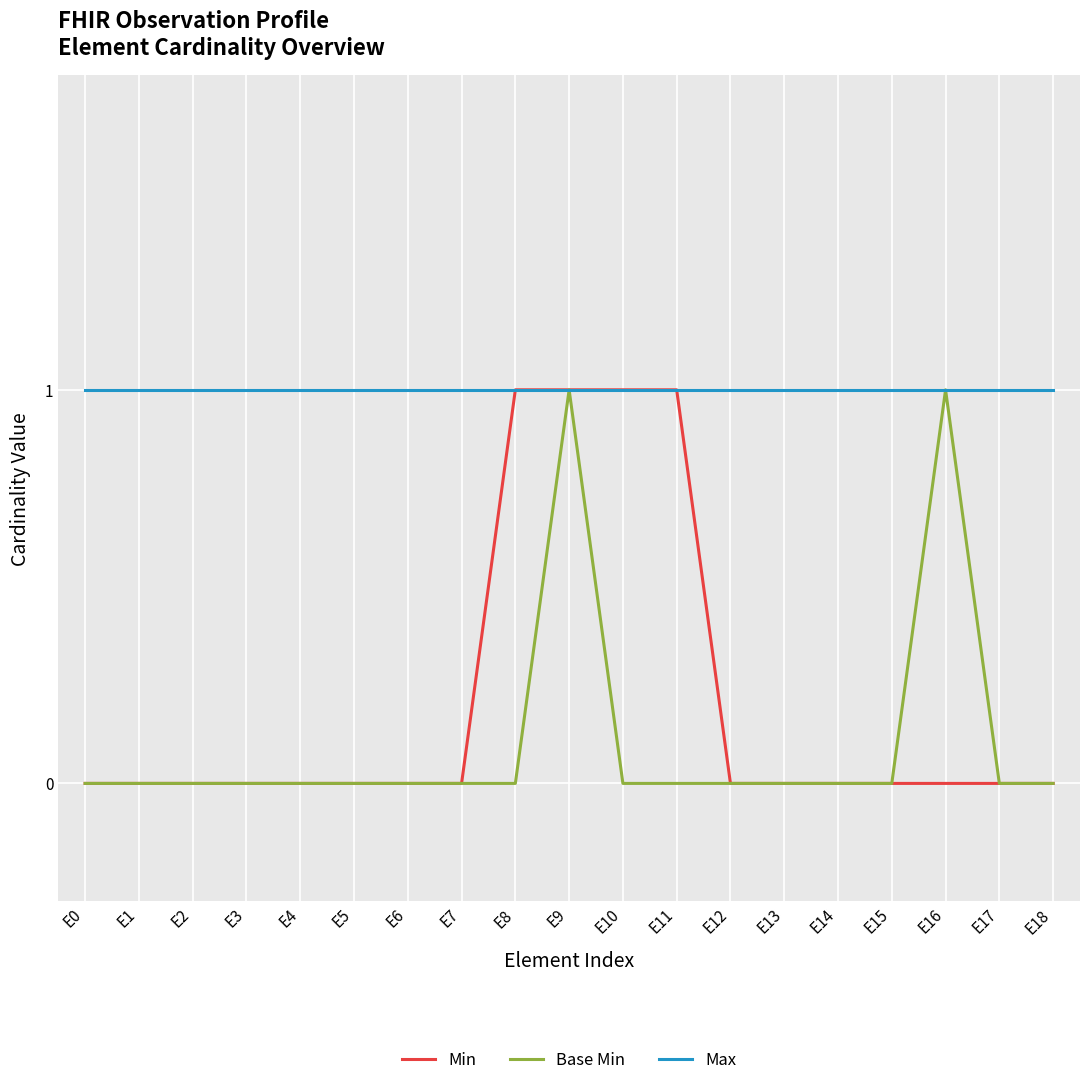

At how many categories does at least one series exceed 0?

19